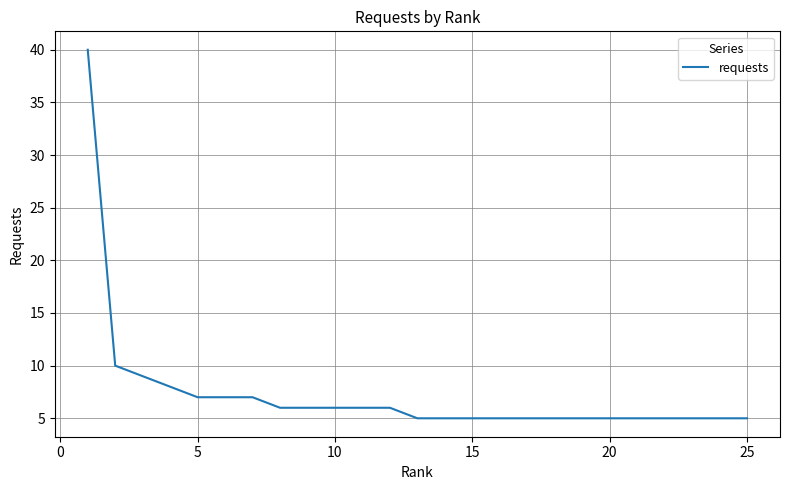

What is the difference between the maximum and minimum values?

35